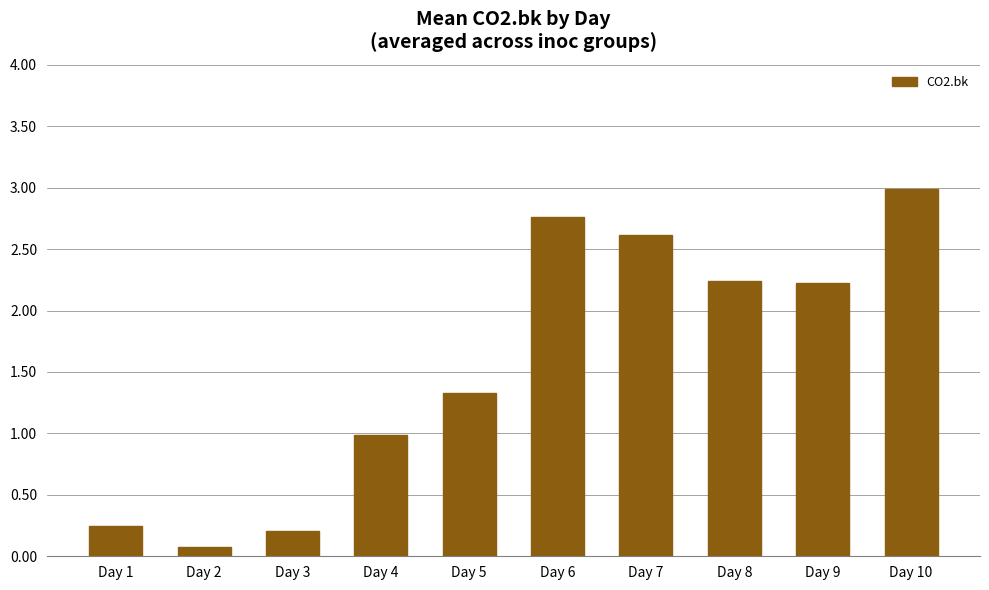

True or false: the data shows 0.2 at Day 1.

True